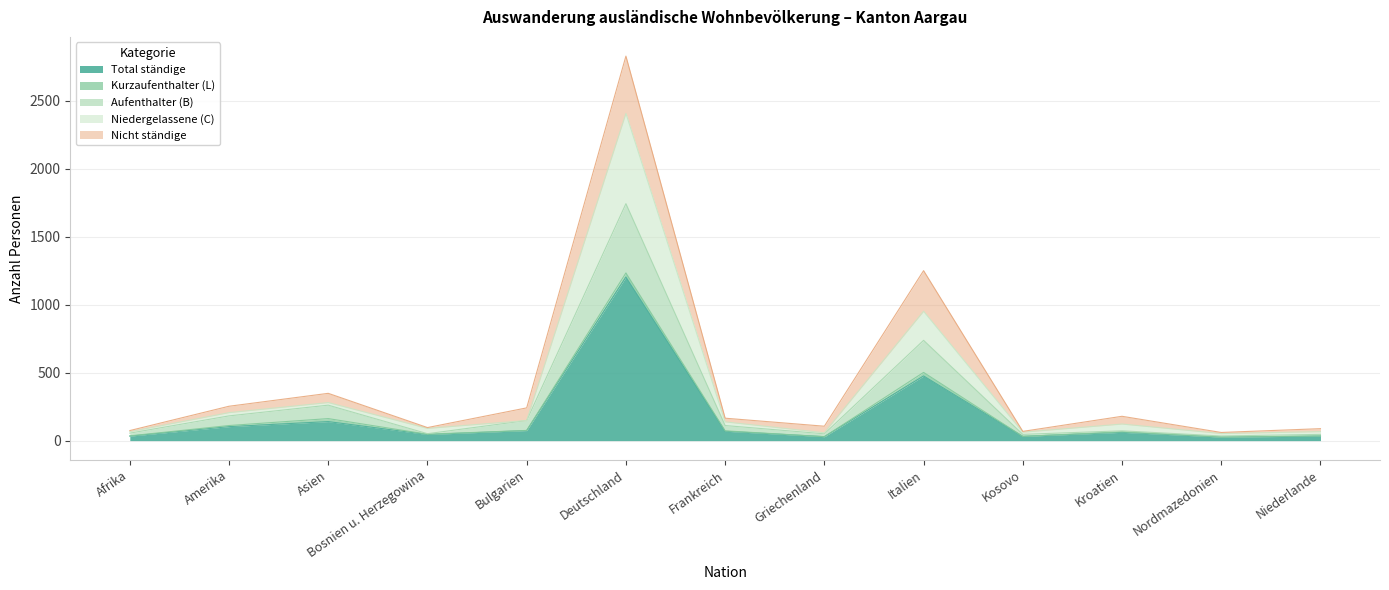

True or false: Aufenthalter (B) and Total ständige intersect in this chart.

False